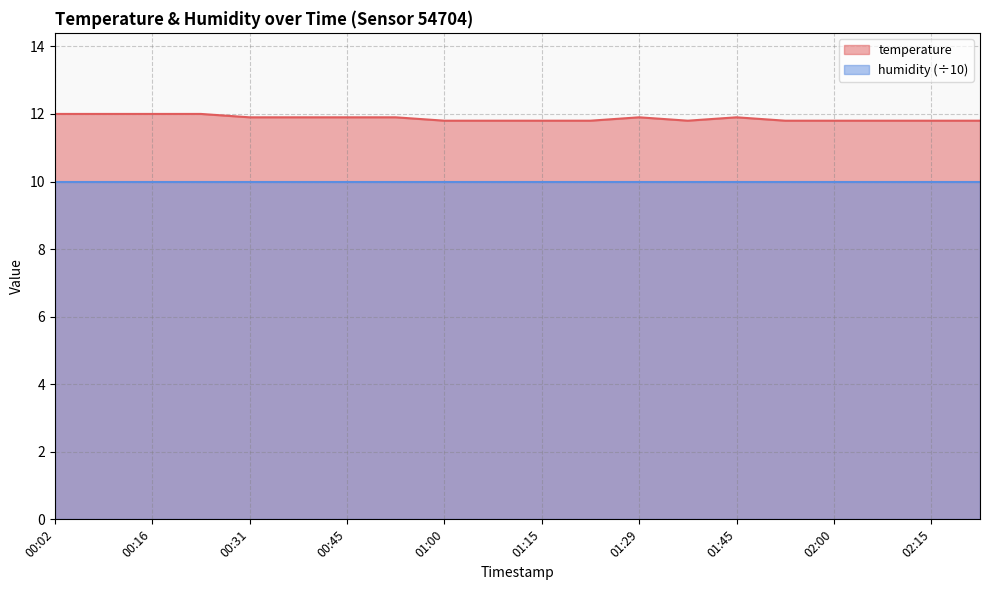

What is the value of the 1st point from the left?

12.0